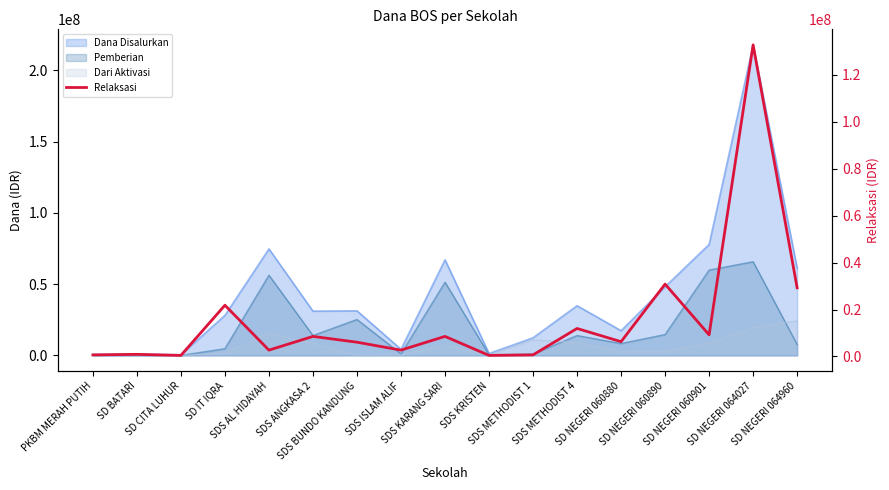

Which label corresponds to the smallest value in the chart?

SD CITA LUHUR